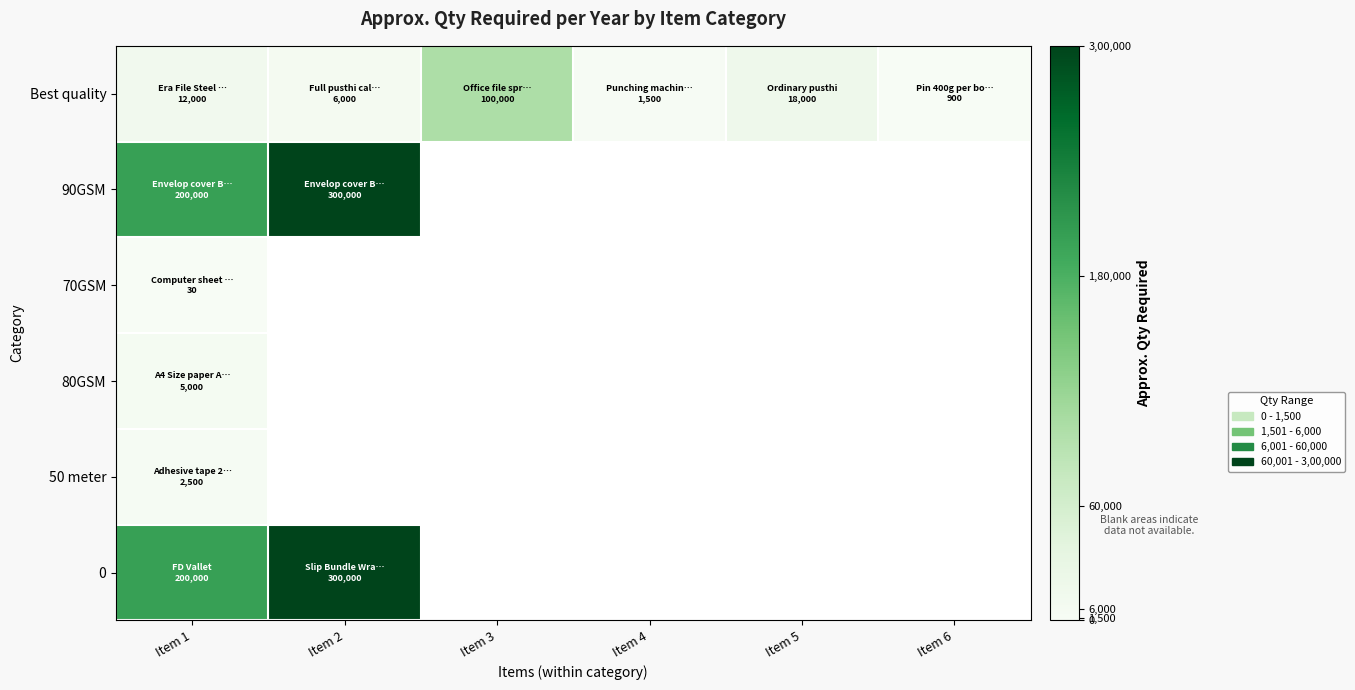

List the series in order of their peak value, lowest first.

70GSM, 50 meter, 80GSM, Best quality, 90GSM, 0